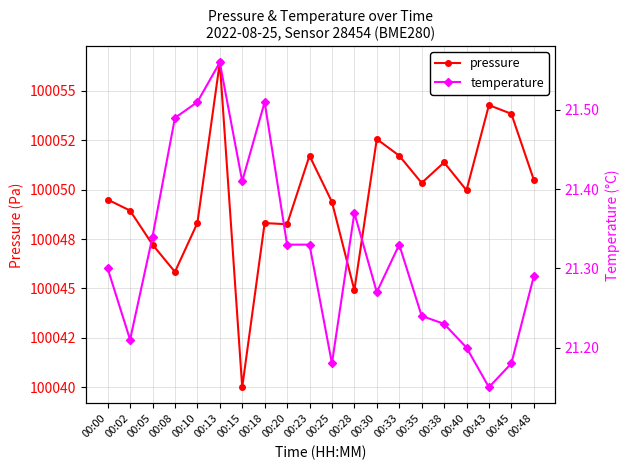

Which series has the largest range (max minus min)?

pressure